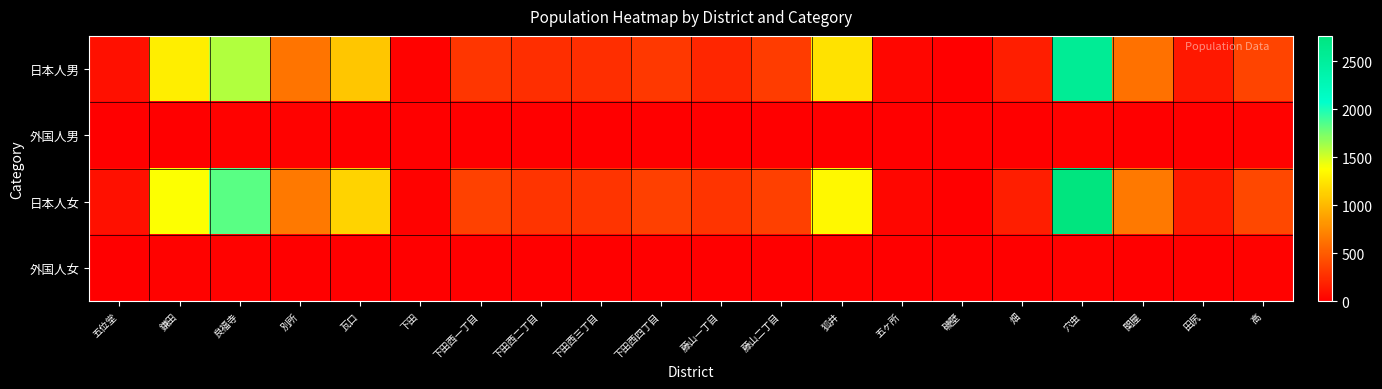

How many series are shown in this chart?

4